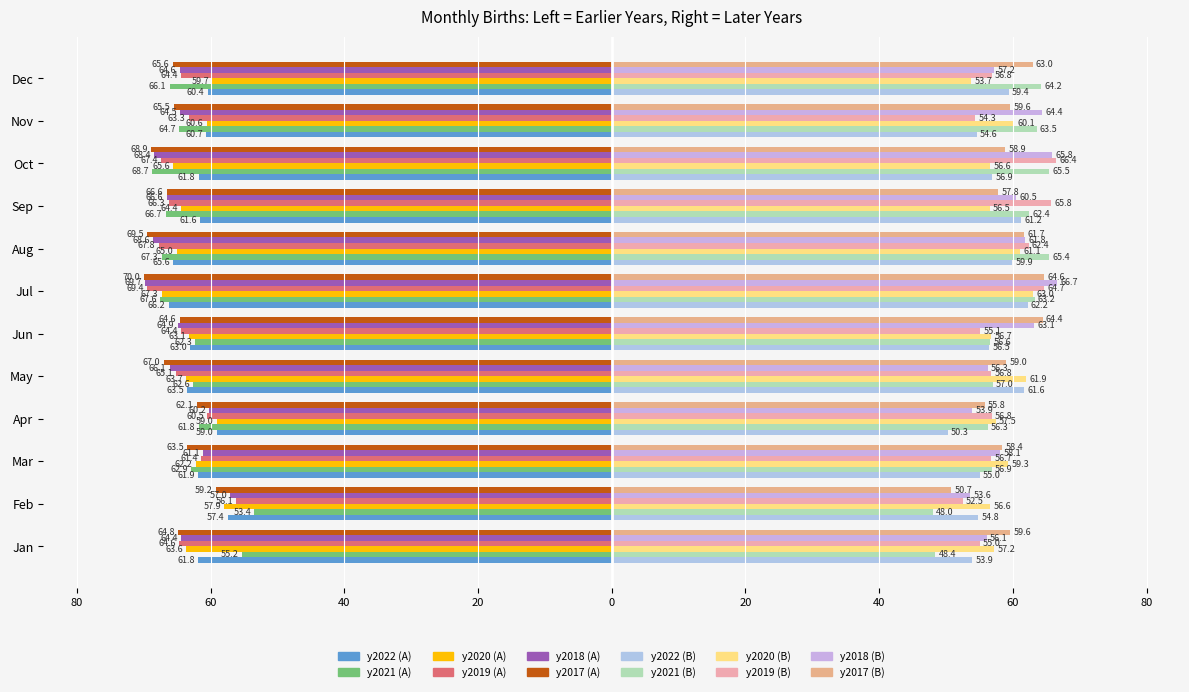

What is the sum of all y2018 values?

-776.1